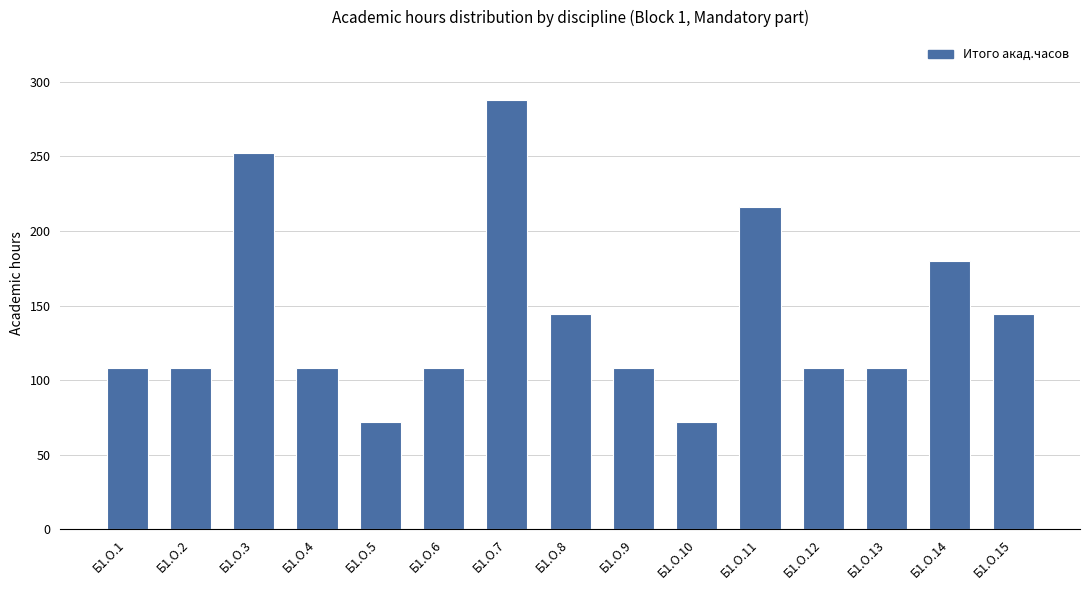

What is the difference between the maximum and minimum values?

216